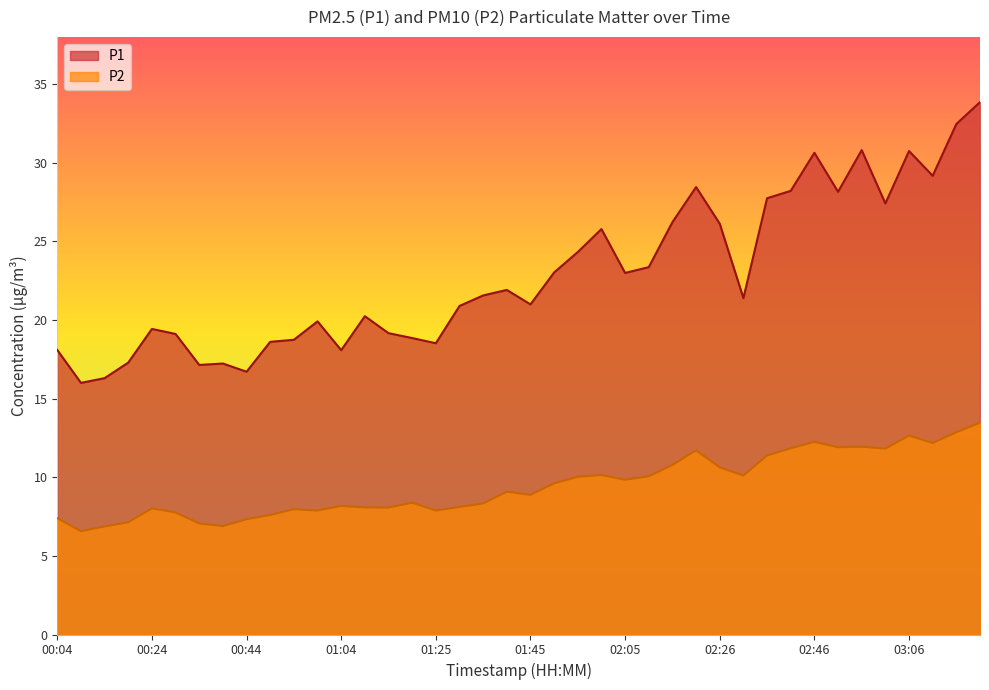

At how many categories does at least one series exceed 15?

40